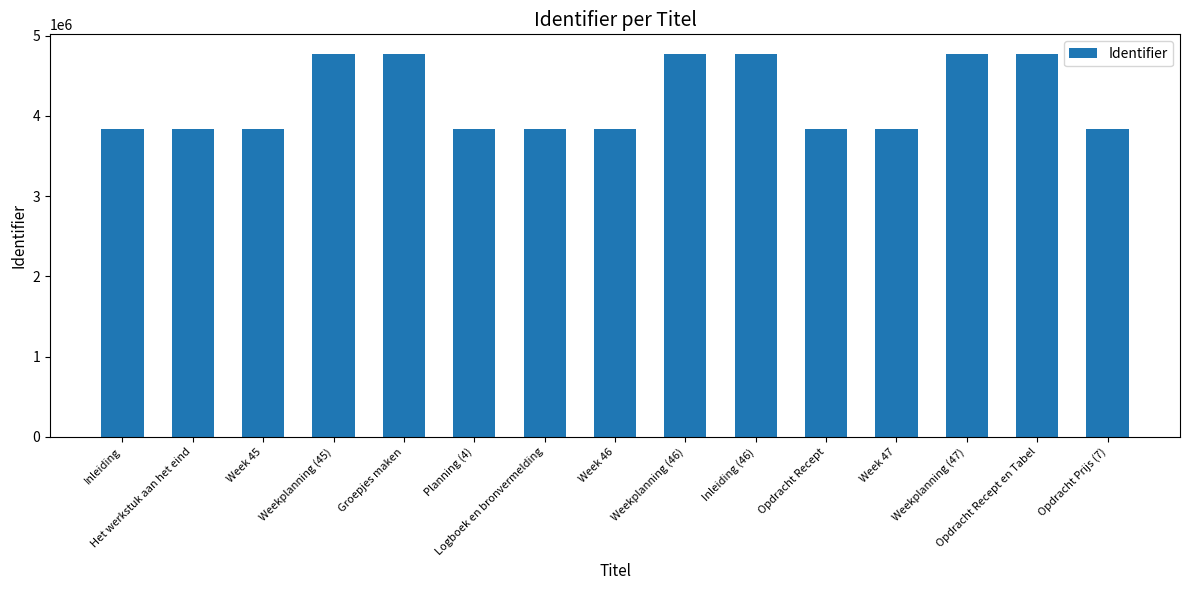

What is the maximum value shown in the chart?

4778660